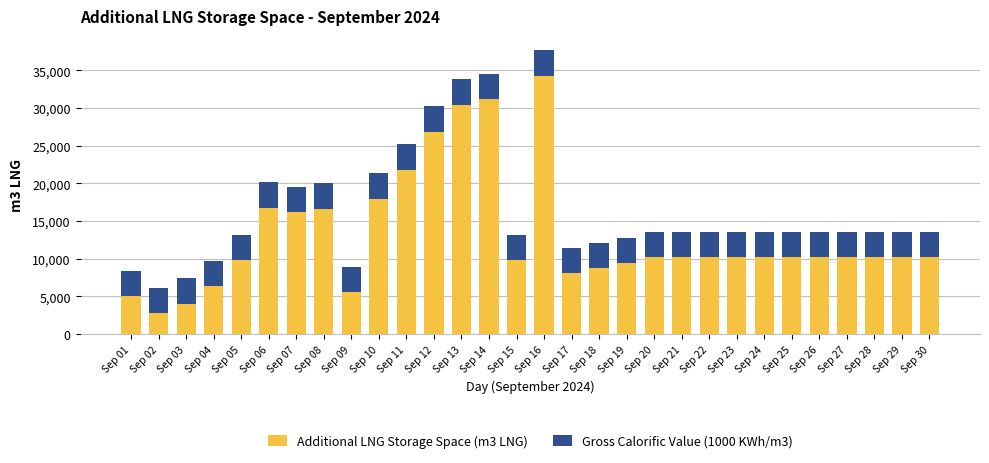

The value of Additional LNG Storage Space (m3 LNG) at Sep 04 is 6377. True or false?

True